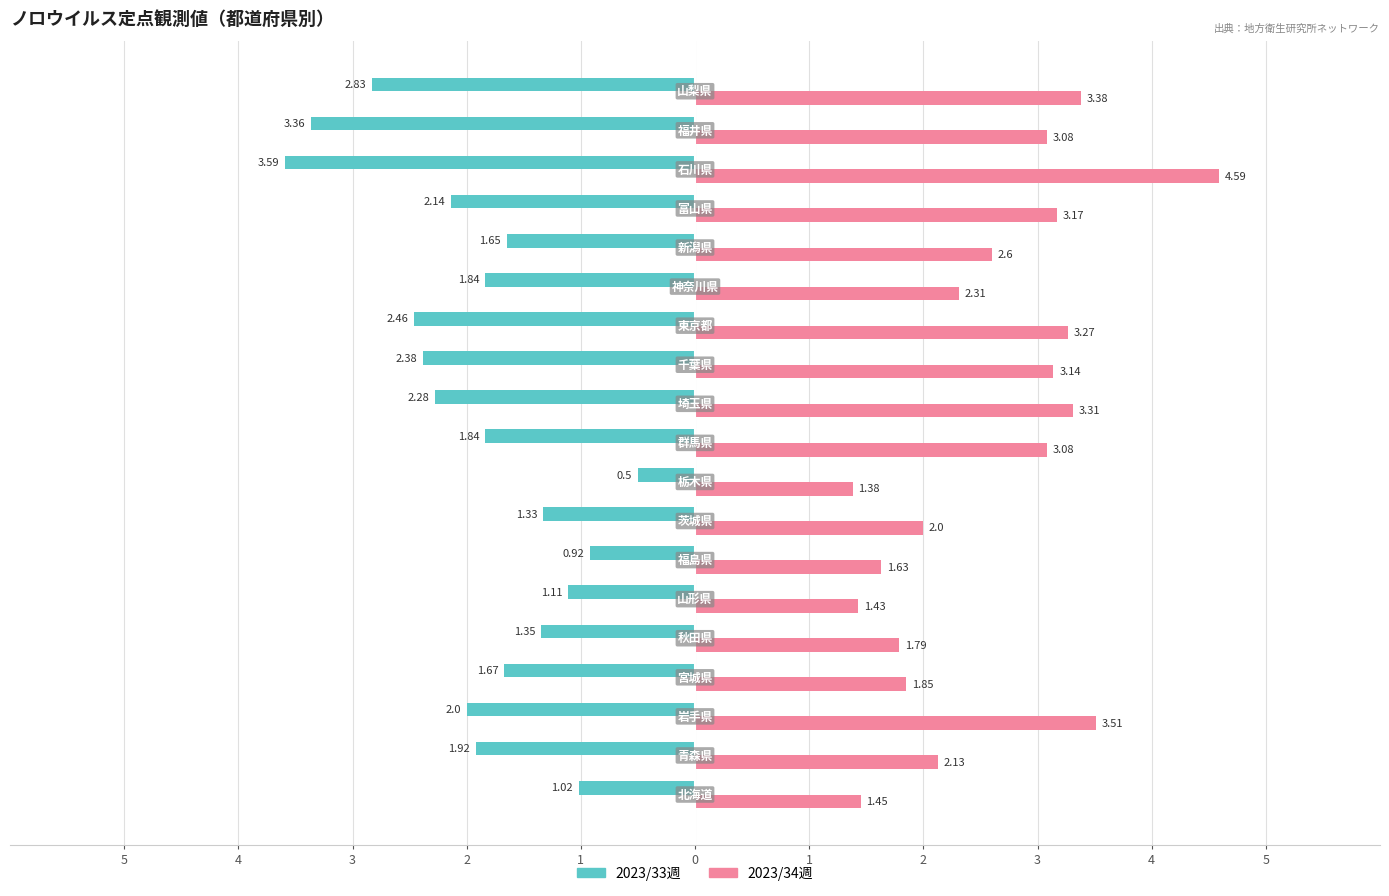

List the series in order of their overall mean, lowest first.

2023/33週, 2023/34週